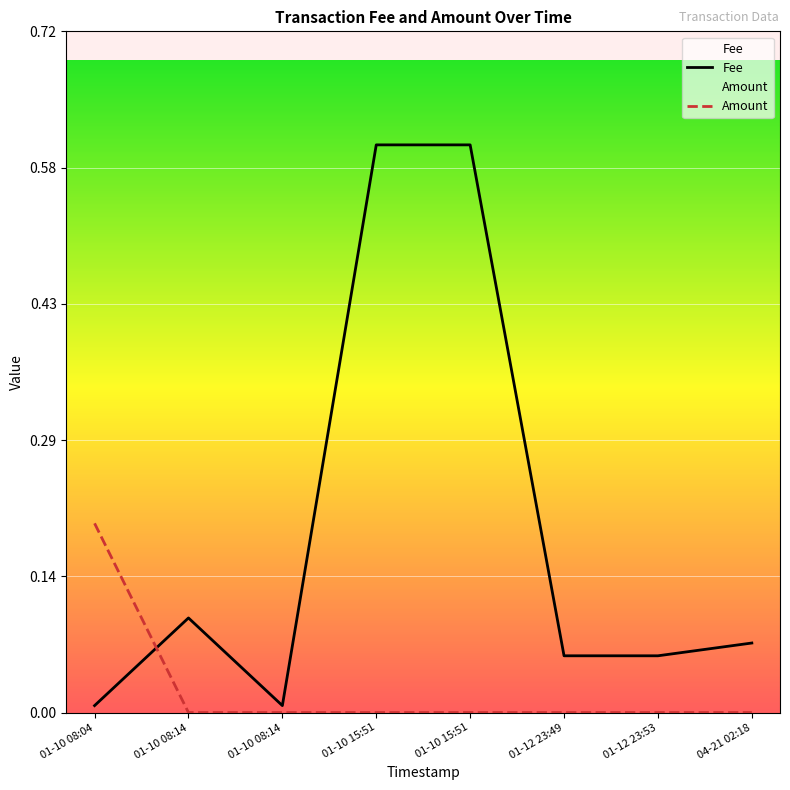

The value of Amount at 01-12 23:53 is -0.1. True or false?

False